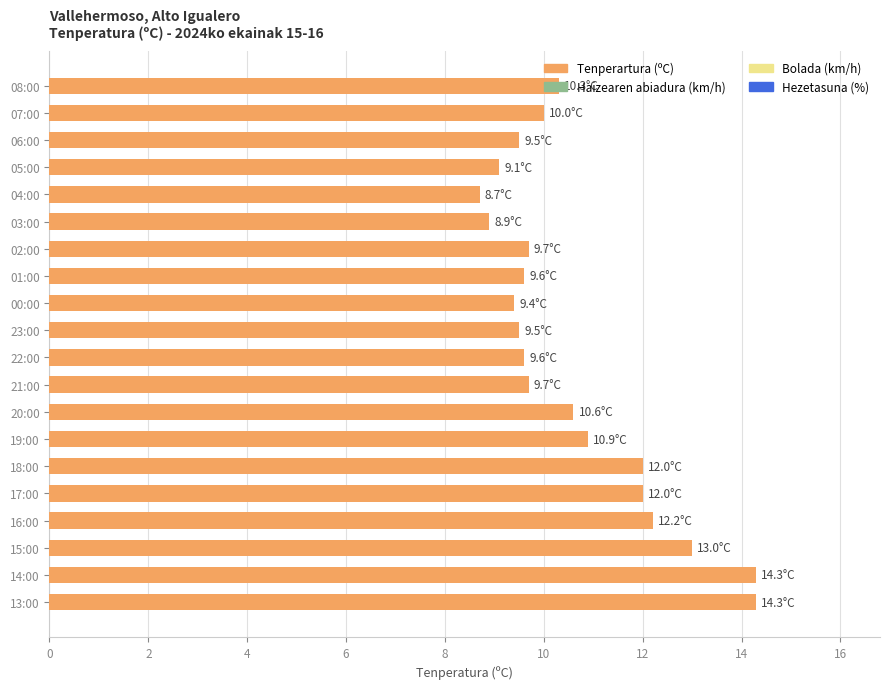

Approximately how many times larger is the value at 22:00 compared to 13:00?

0.7